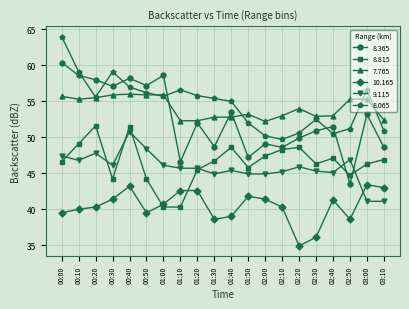

At 01:30, list the series in order from smallest to largest.

10.165, 9.115, 8.815, 8.365, 7.765, 8.065